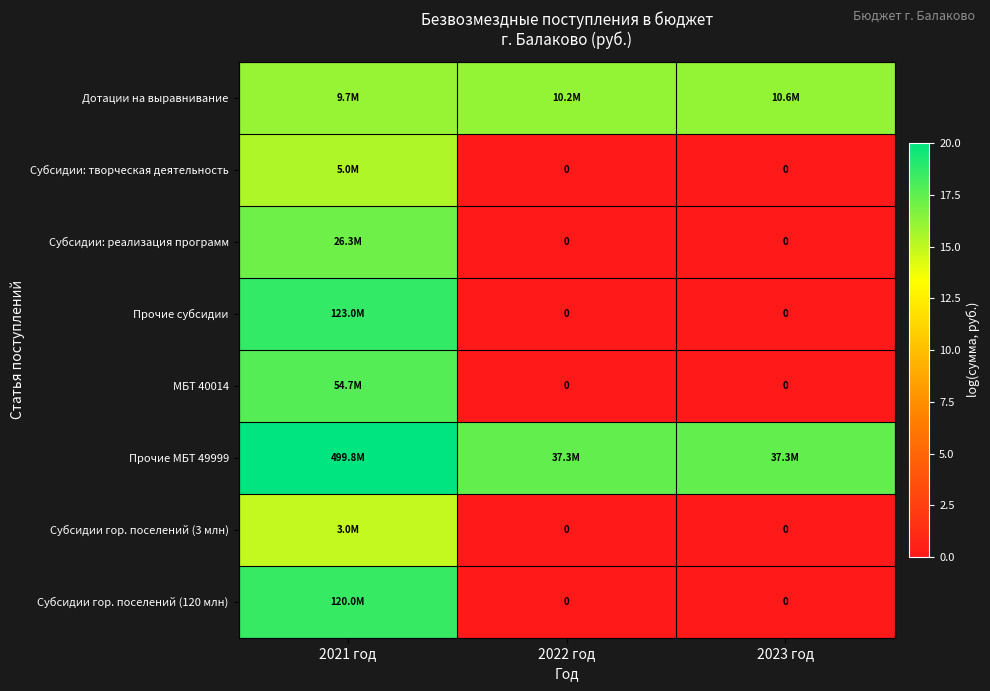

At how many categories does at least one series exceed 19?

1